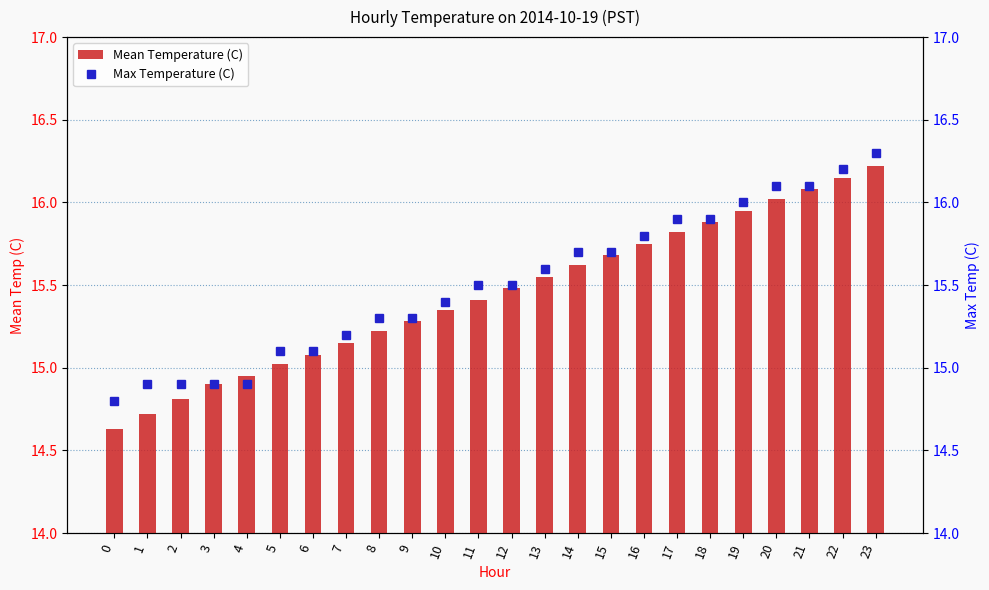

Which has a higher value, 23 or 14?

23